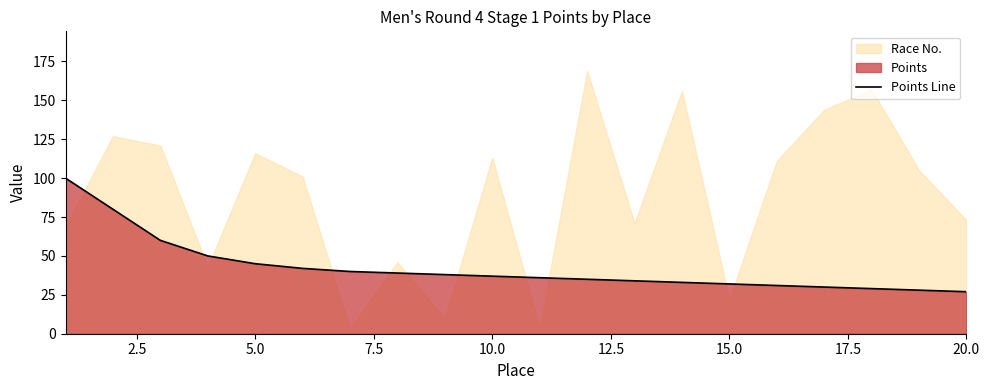

What is the value of the 9th point from the left?

38